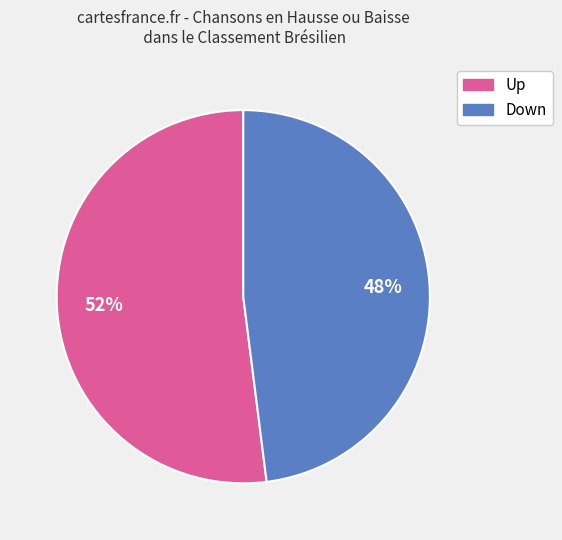

To the nearest percent, what is the difference between the largest and smallest slice percentages?

4%